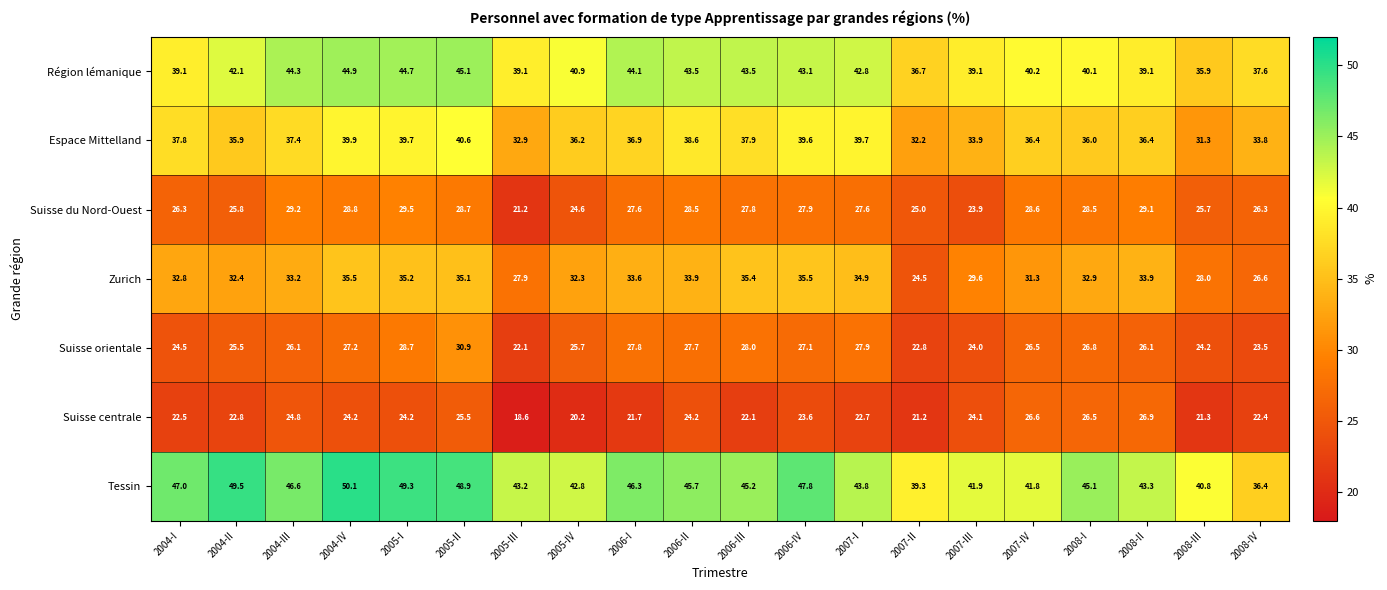

The Zurich series shows 51.8 at 2007-IV. True or false?

False